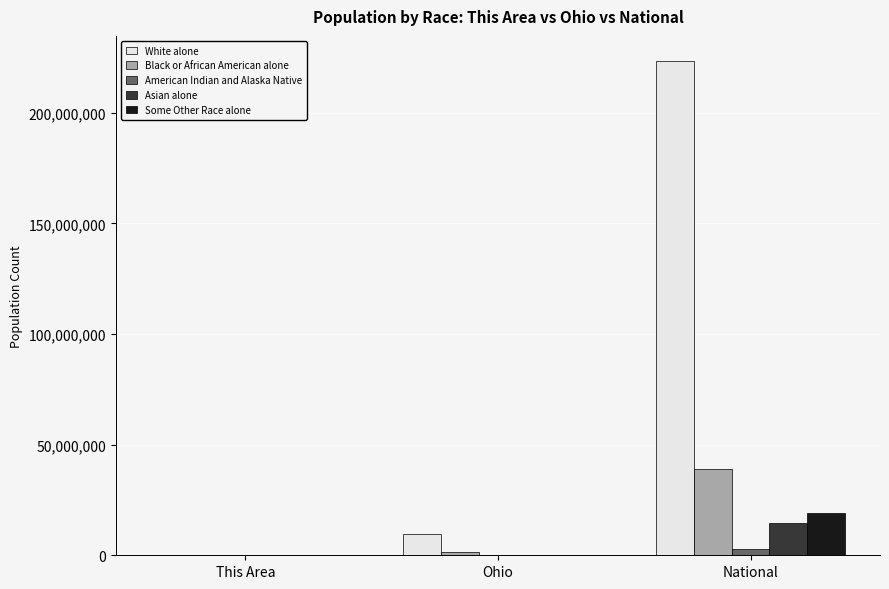

How many distinct data groups are displayed?

5